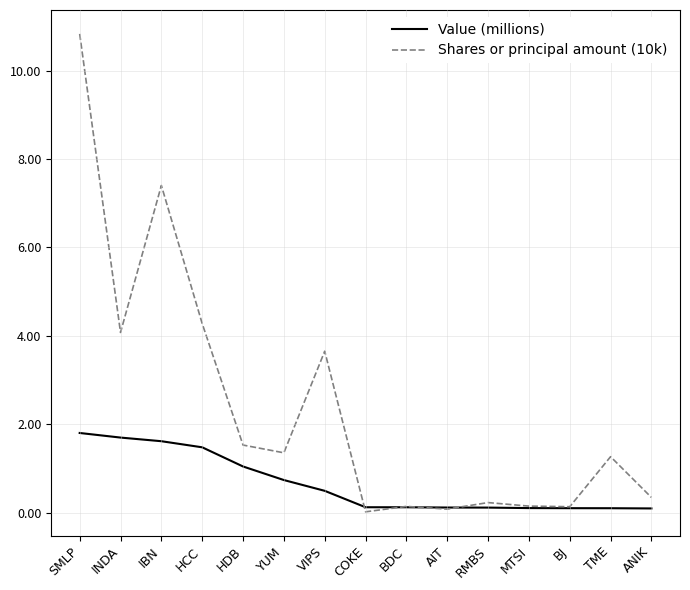

Rank the series by their maximum value, from lowest to highest.

Value (millions), Shares or principal amount (10k)